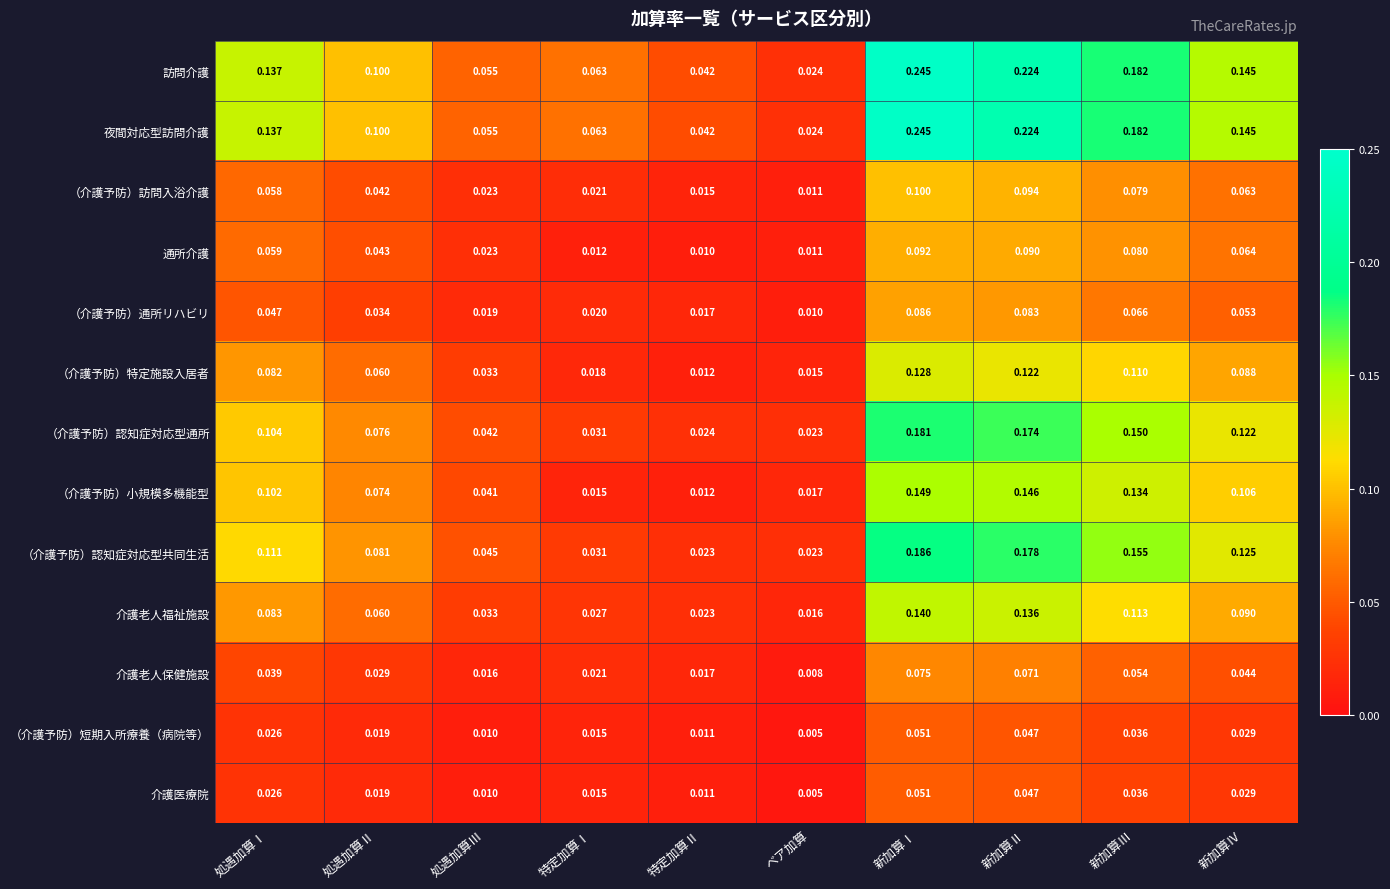

Where is （介護予防）訪問入浴介護 nearest to the value 0?

ベア加算